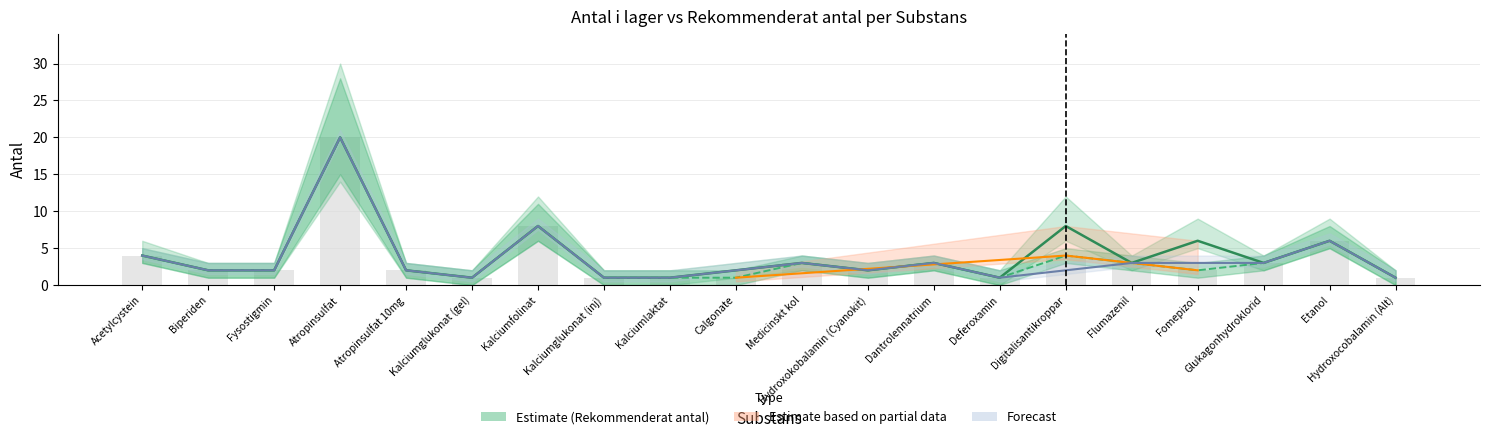

Is it true that rekommenderat_antal equals 3 at Glukagonhydroklorid?

True